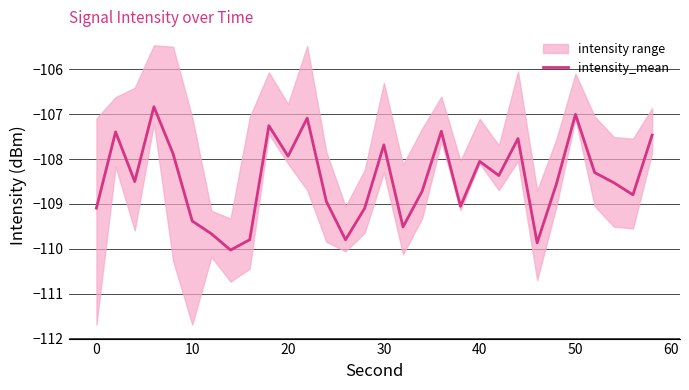

What is the value of the 1st point from the left?

-109.1